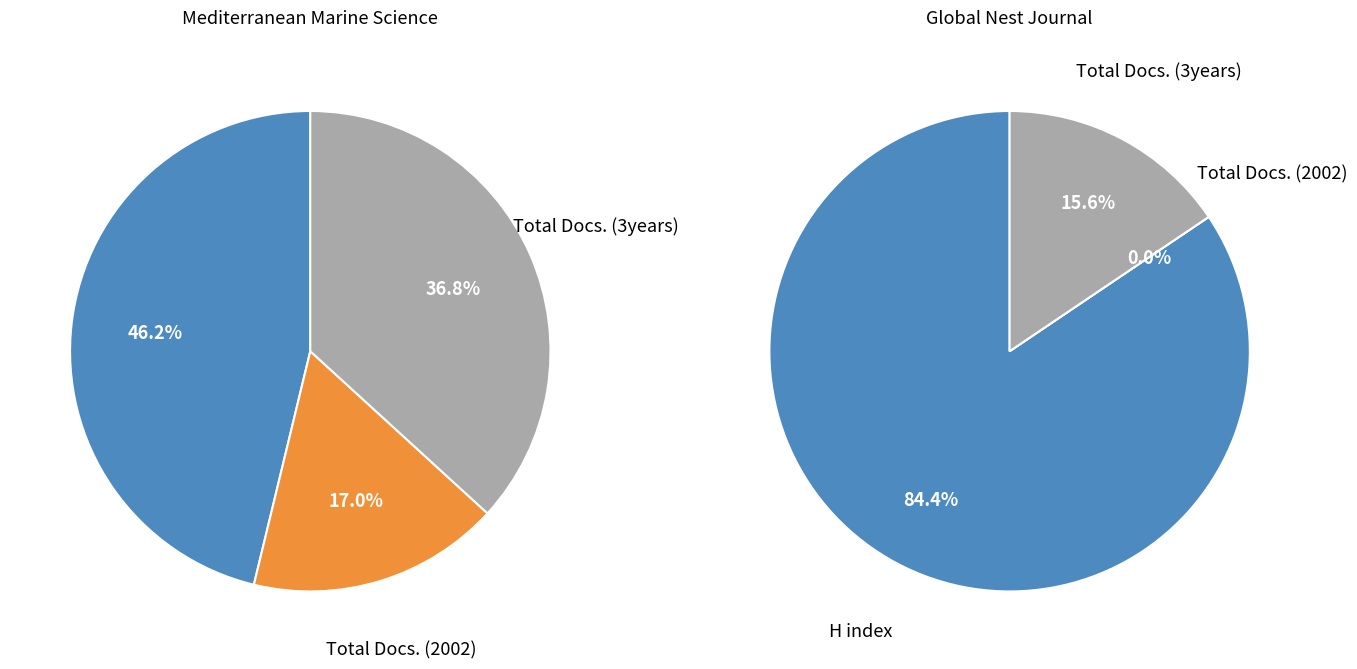

Which has a higher value, Total Docs. (2002) or Total Docs. (3years)?

Total Docs. (3years)